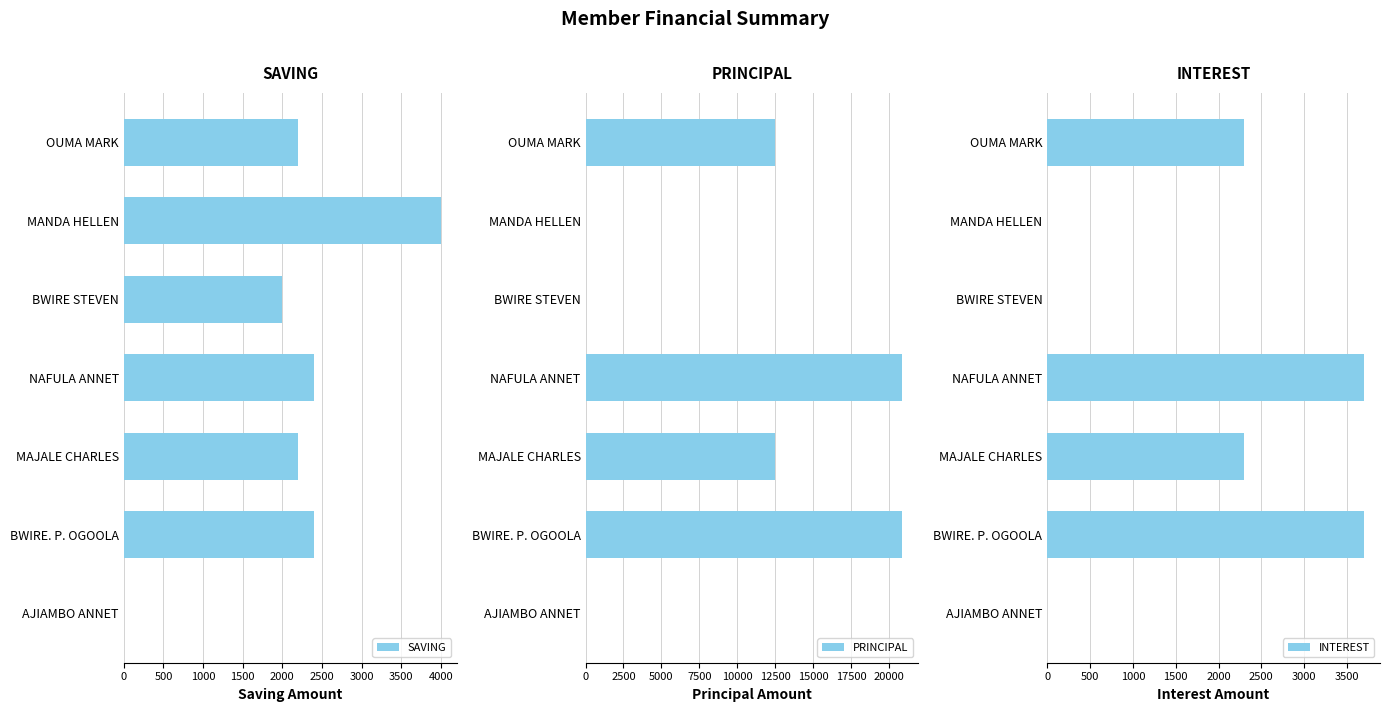

What is the maximum value shown in the chart?

20900